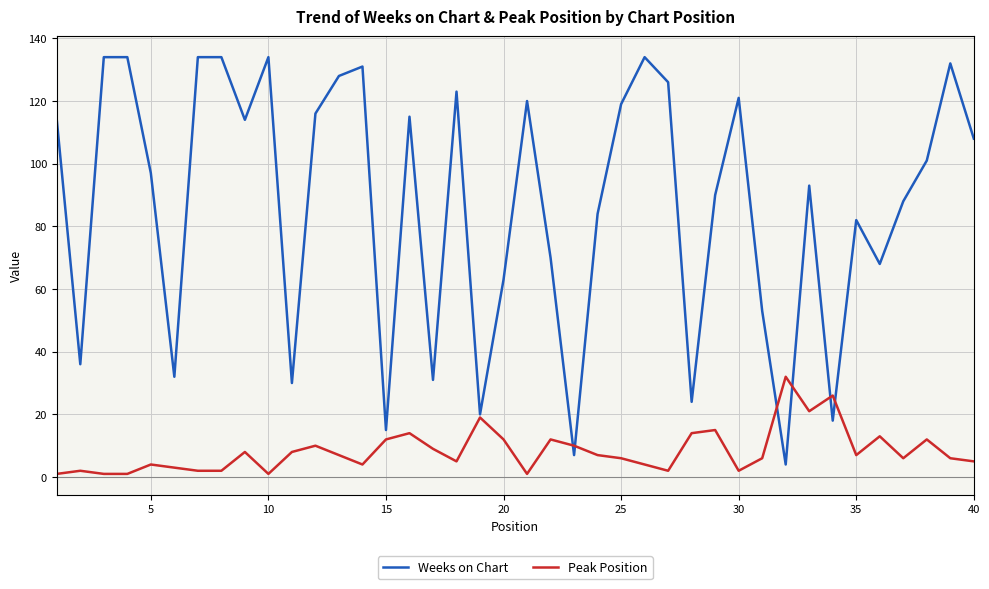

List the series in order of their overall mean, lowest first.

Peak Position, Weeks on Chart